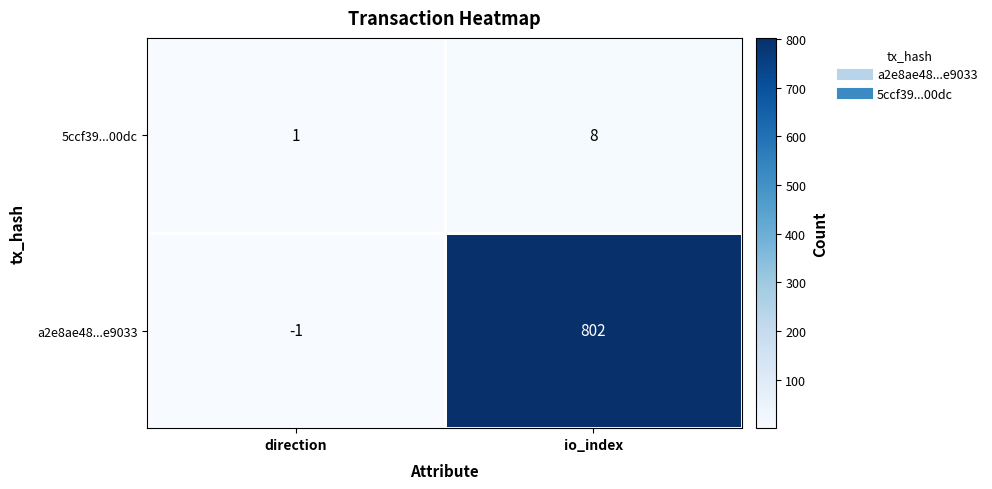

List the series in order of their peak value, lowest first.

5ccf39...00dc, a2e8ae48...e9033